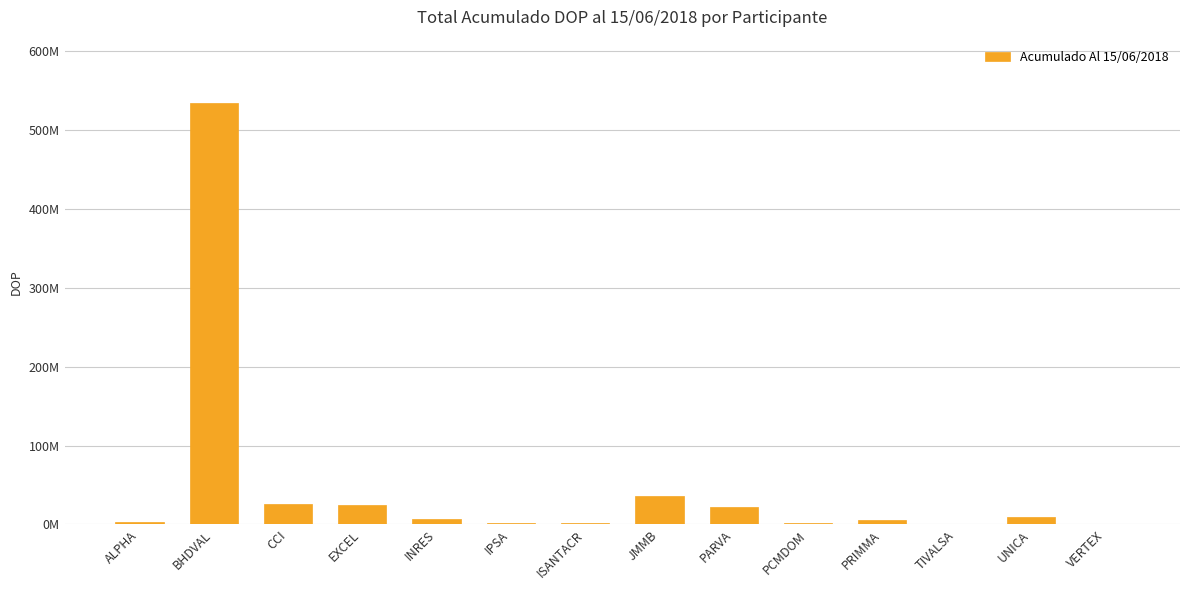

List the labels in order of value, smallest first.

VERTEX, TIVALSA, IPSA, PCMDOM, ISANTACR, ALPHA, PRIMMA, INRES, UNICA, PARVA, EXCEL, CCI, JMMB, BHDVAL